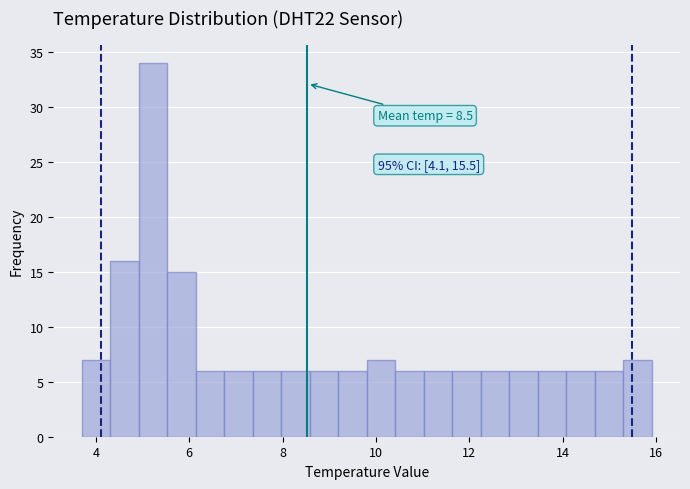

Around what value on the x-axis is the tallest bar? Give the approximate position of its centre, as read against the axis.

5.2